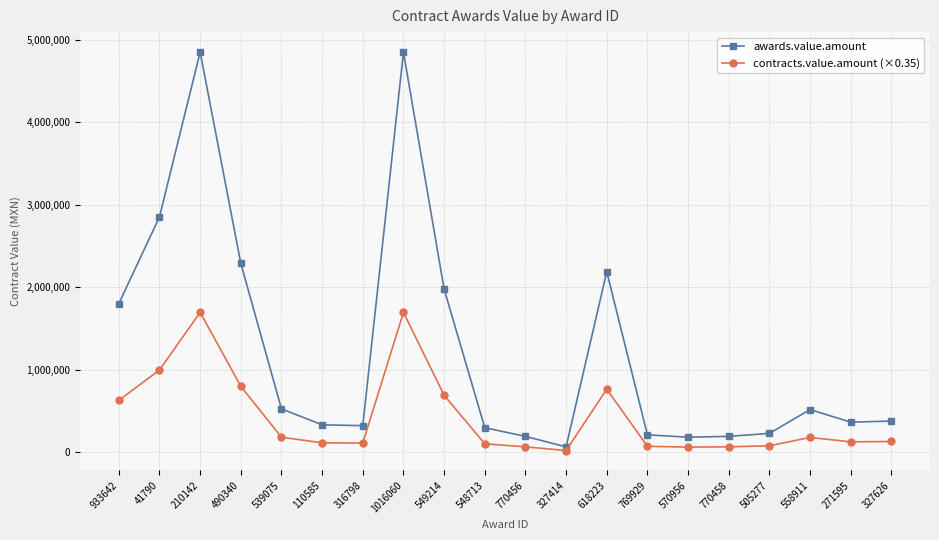

What is the greatest value displayed?

4851113.8